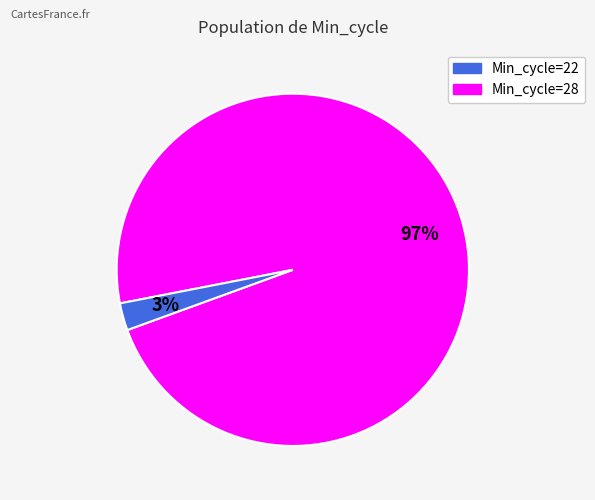

To the nearest percent, what is the average slice percentage?

50%